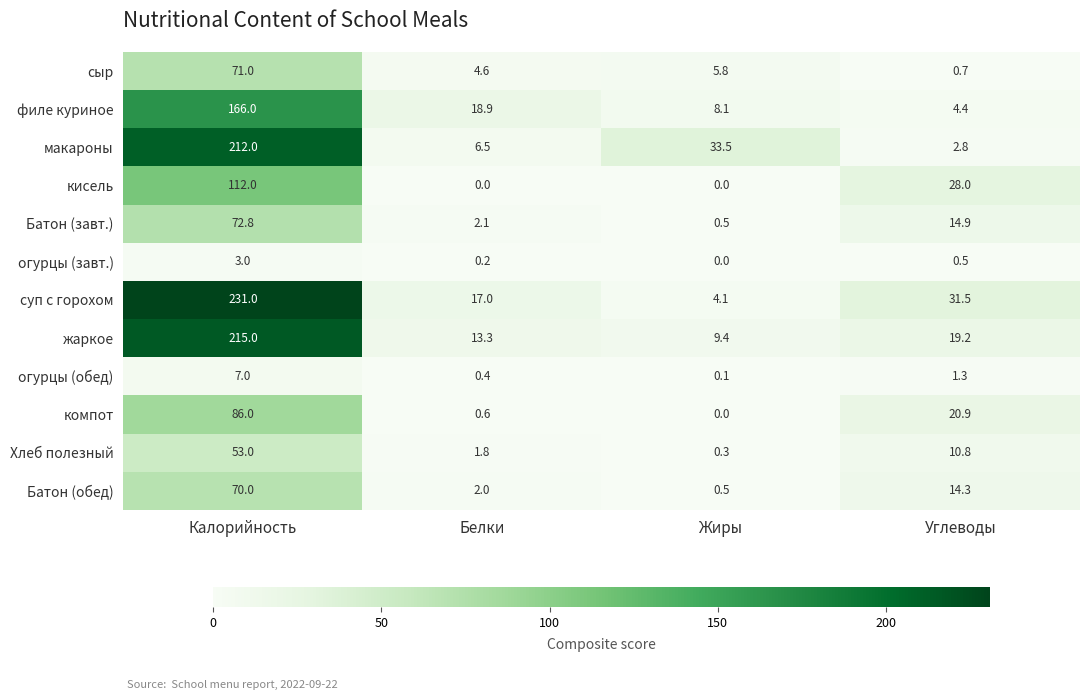

Is the value of Батон (обед) at Жиры greater than the value of суп с горохом at Жиры?

No